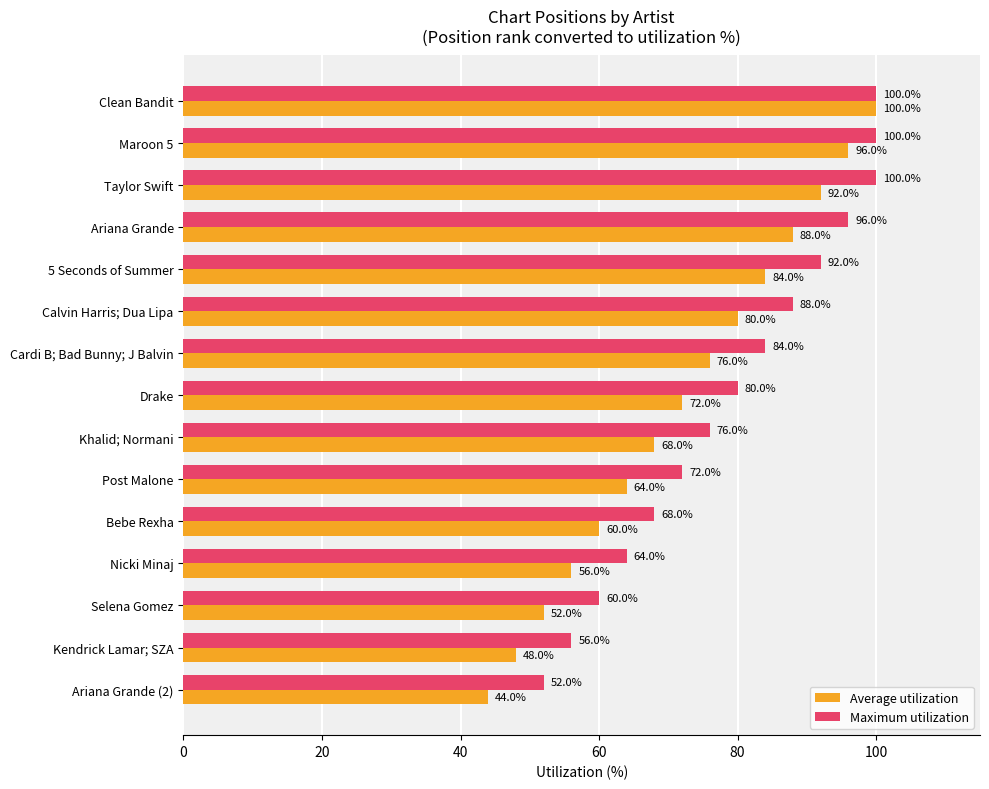

What is the lowest value of the Maximum utilization series?

52.0